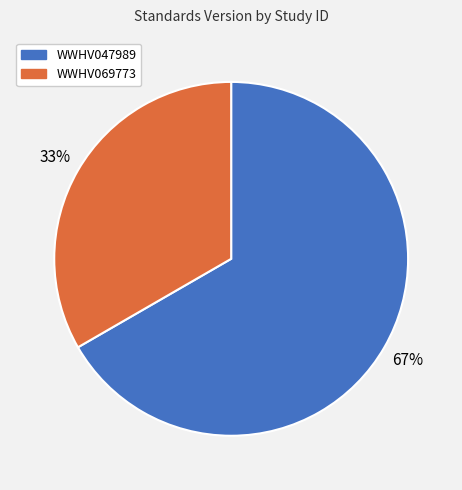

Is it true that WWHV069773 is 33% of the pie?

True